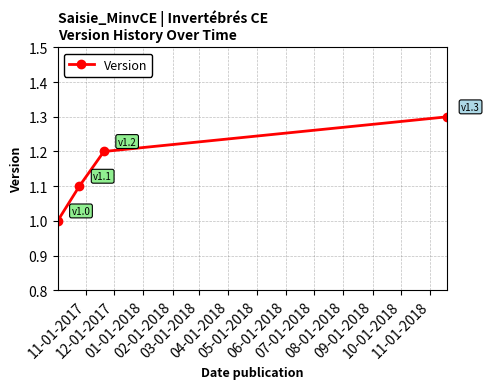

Reading left to right, transcribe all the data shown in this chart.

1.0	1.1	1.2	1.3